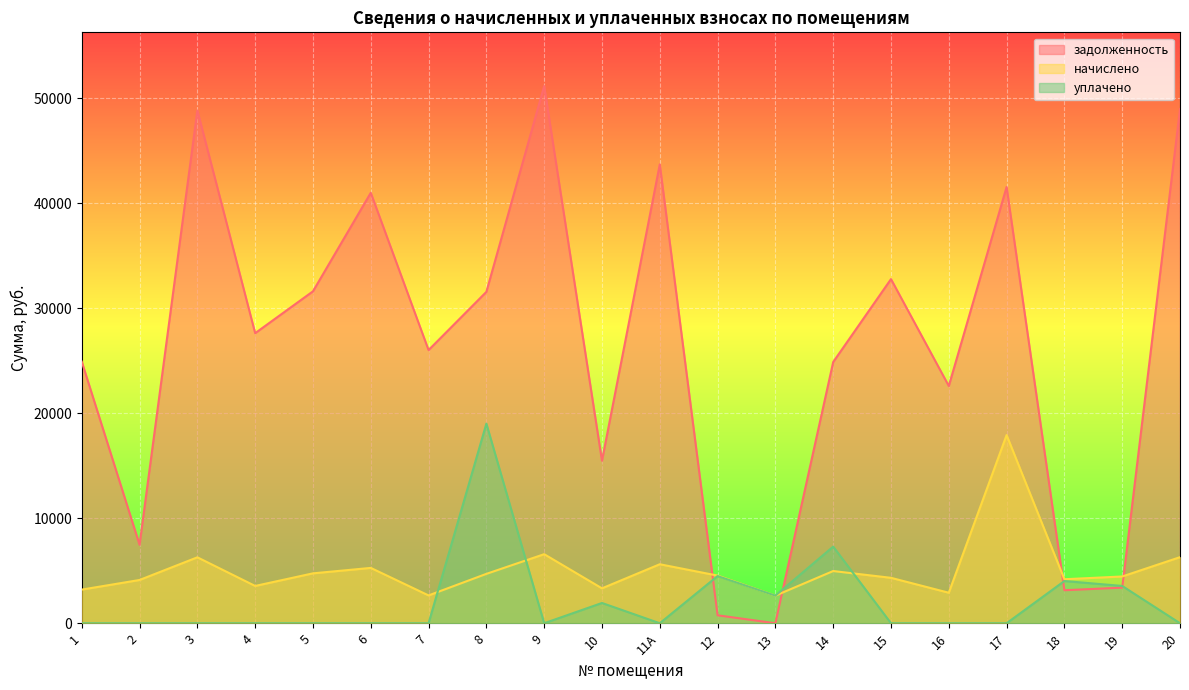

In задолженность, how many points are higher than both neighbors (excluding endpoints)?

6